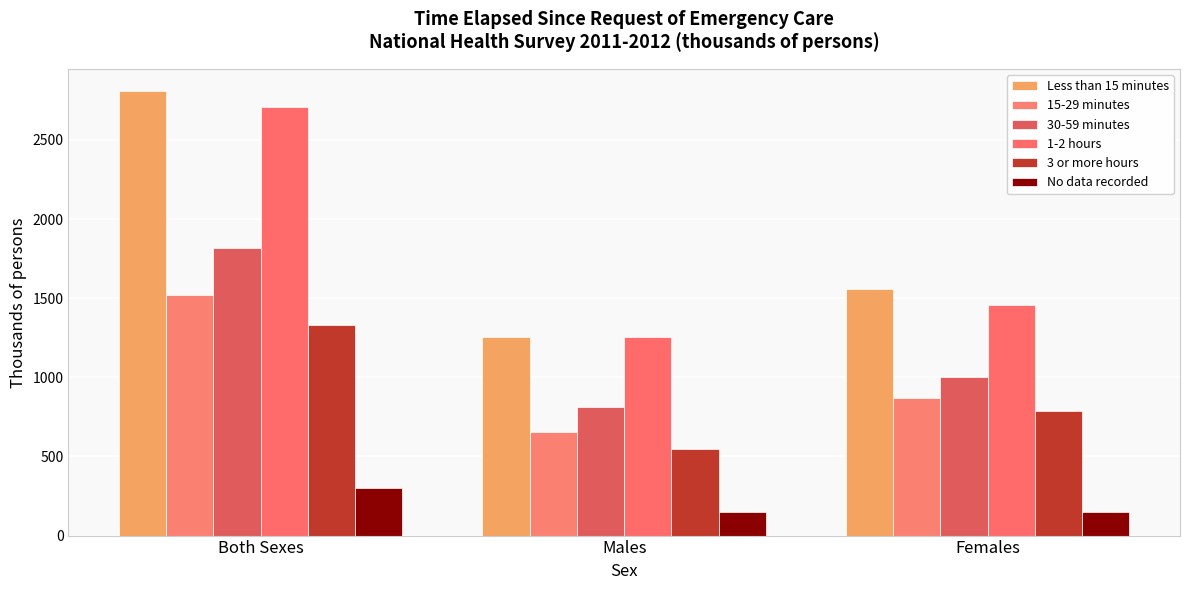

What is the value of the 15-29 minutes bar at the 2nd from the left?

653.8